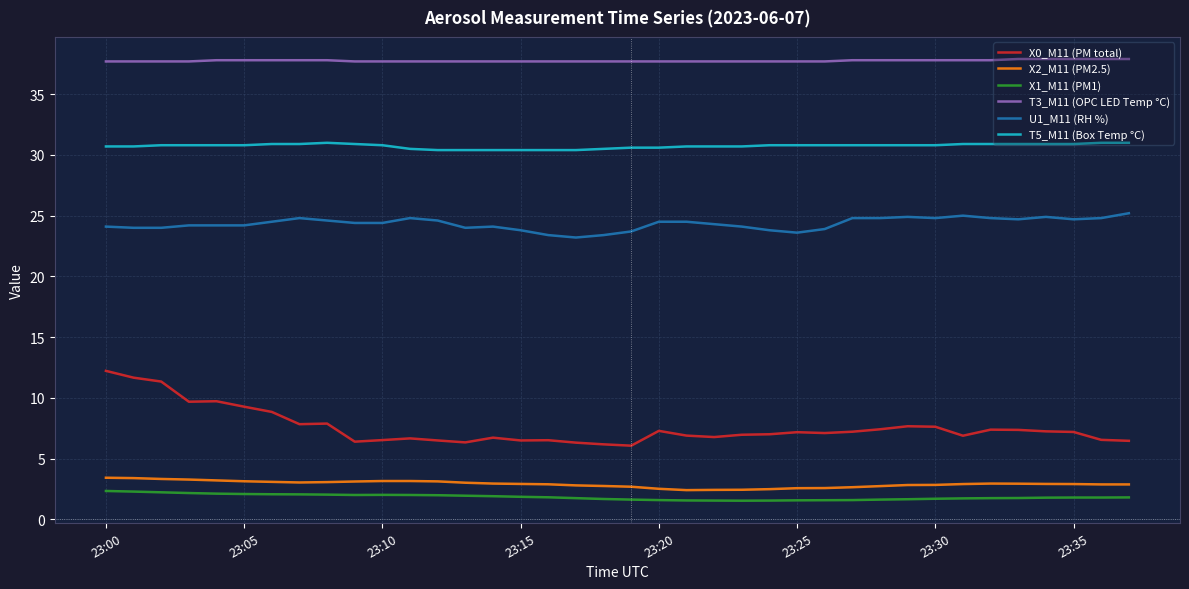

True or false: T3_M11 (OPC LED Temp °C) and X2_M11 (PM2.5) intersect in this chart.

False